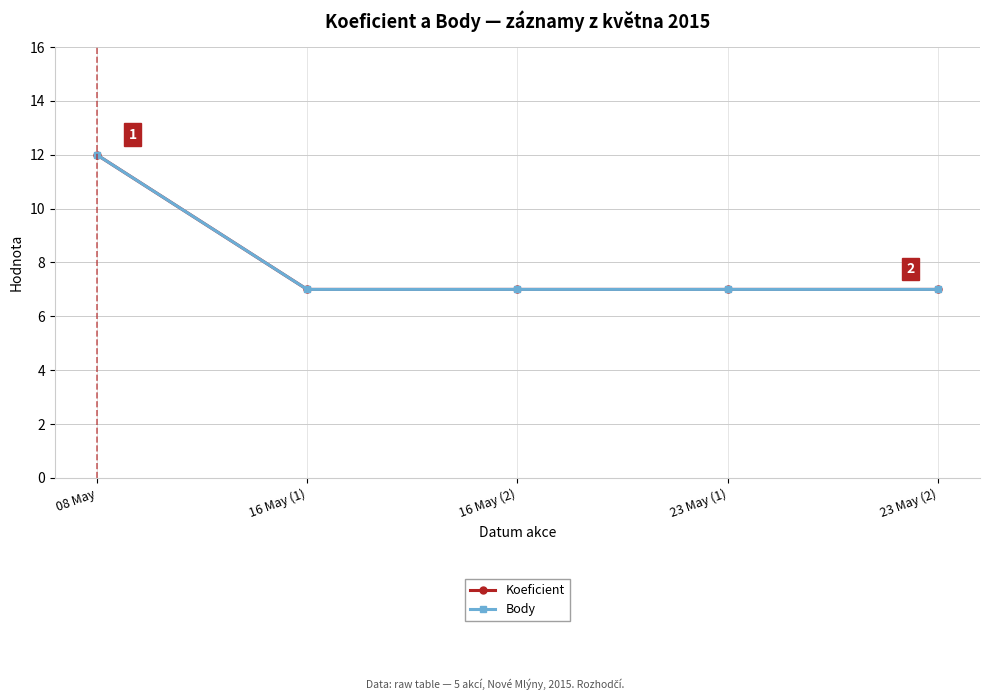

Is it true that Body equals 10 at 23 May (2)?

False